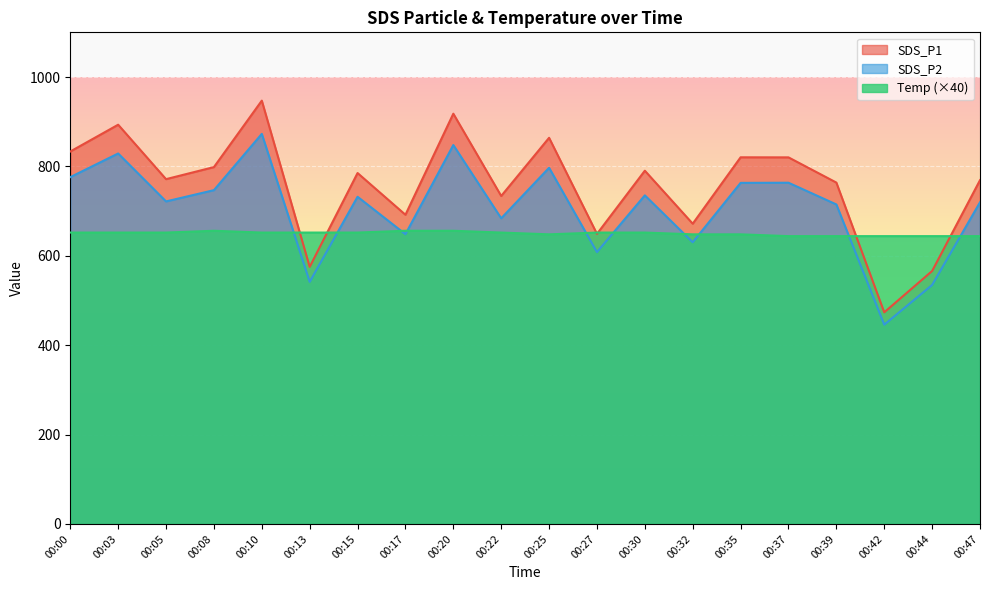

How many lines are shown in the chart?

3